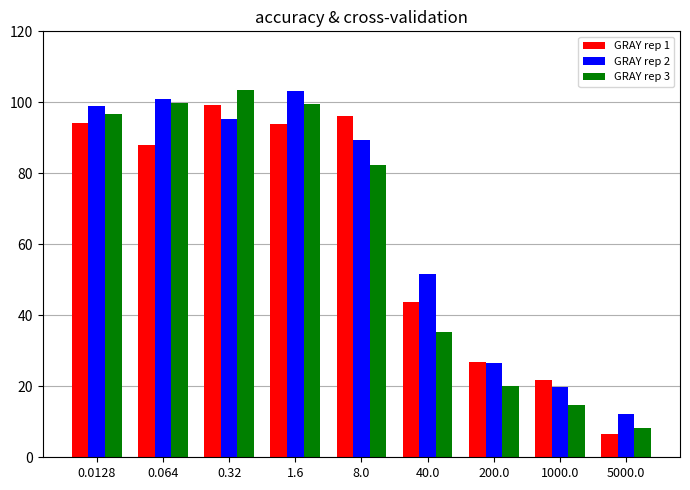

Which category has the lowest value in the GRAY rep 3 series?

5000.0